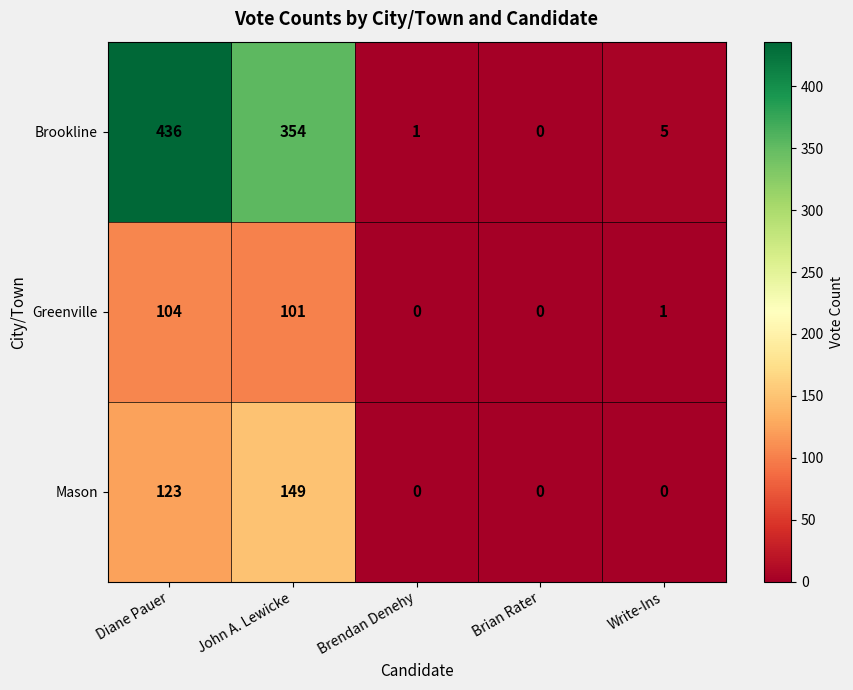

What is the average value of the Brookline series?

159